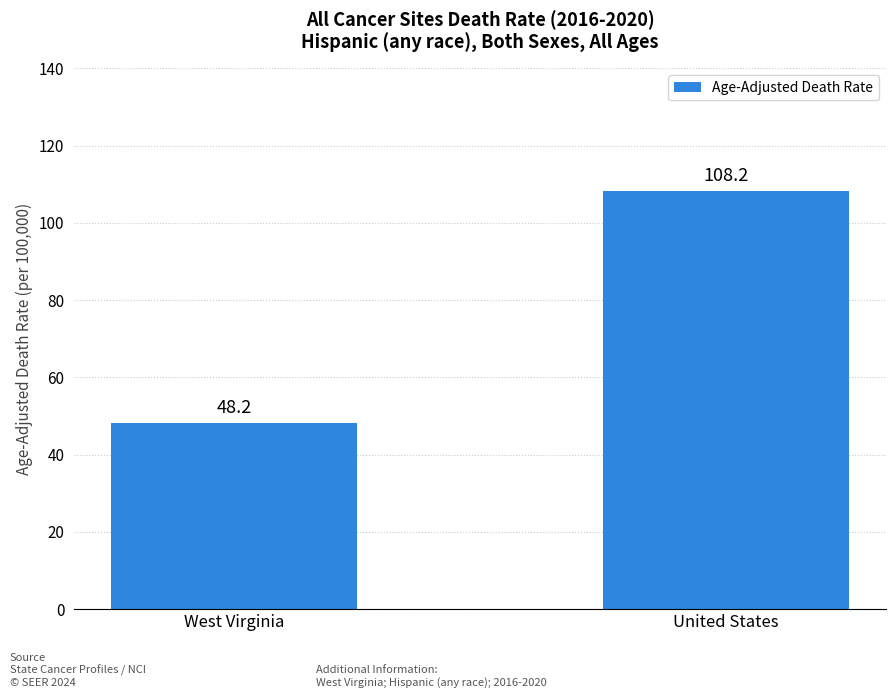

True or false: the data shows 108.2 at United States.

True